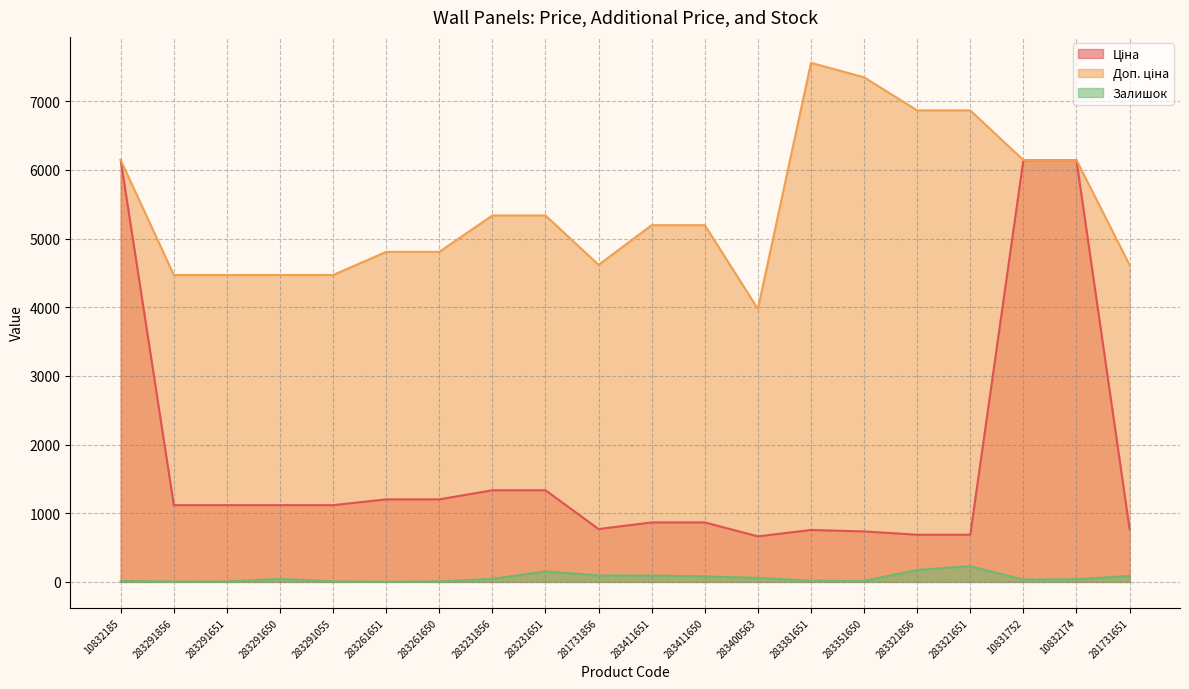

What is the highest value of the Ціна series?

6143.2